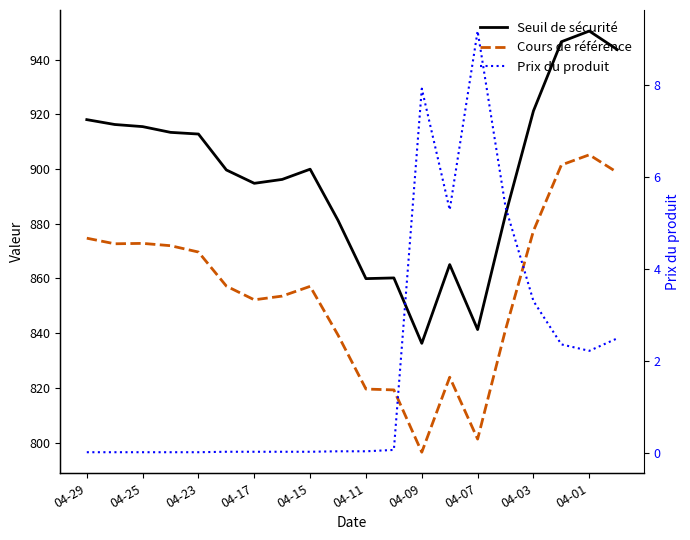

What is the difference between the maximum and minimum values in the Seuil de sécurité series?

114.2